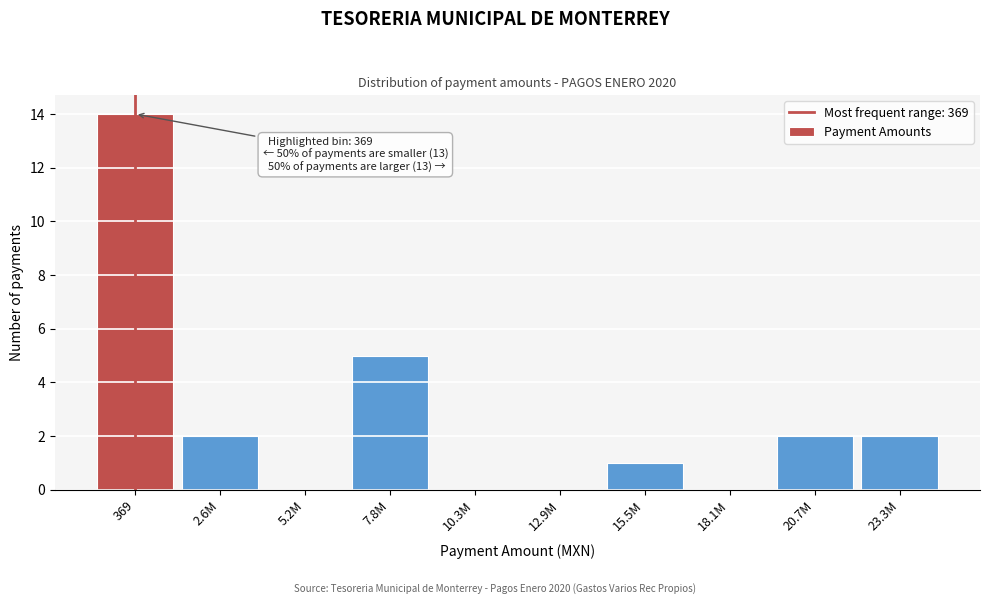

Reading left to right, transcribe all the data shown in this chart.

369=14	2.6M=2	5.2M=0	7.8M=5	10.3M=0	12.9M=0	15.5M=1	18.1M=0	20.7M=2	23.3M=2